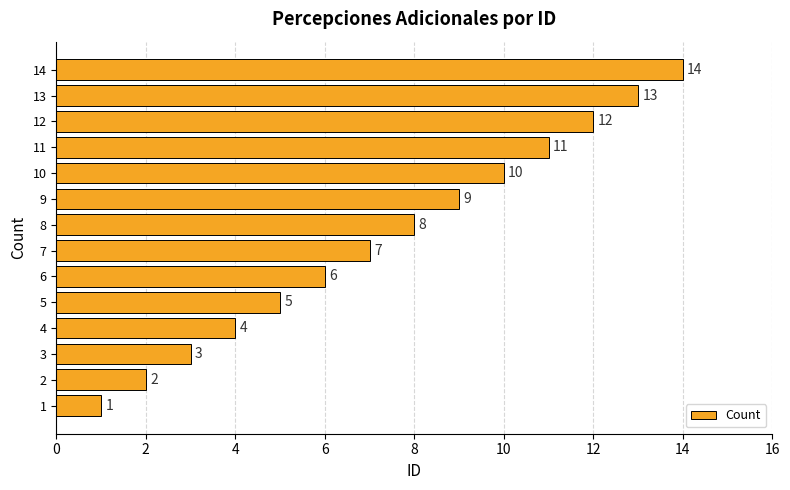

What is the difference between the values at 2 and 9?

7